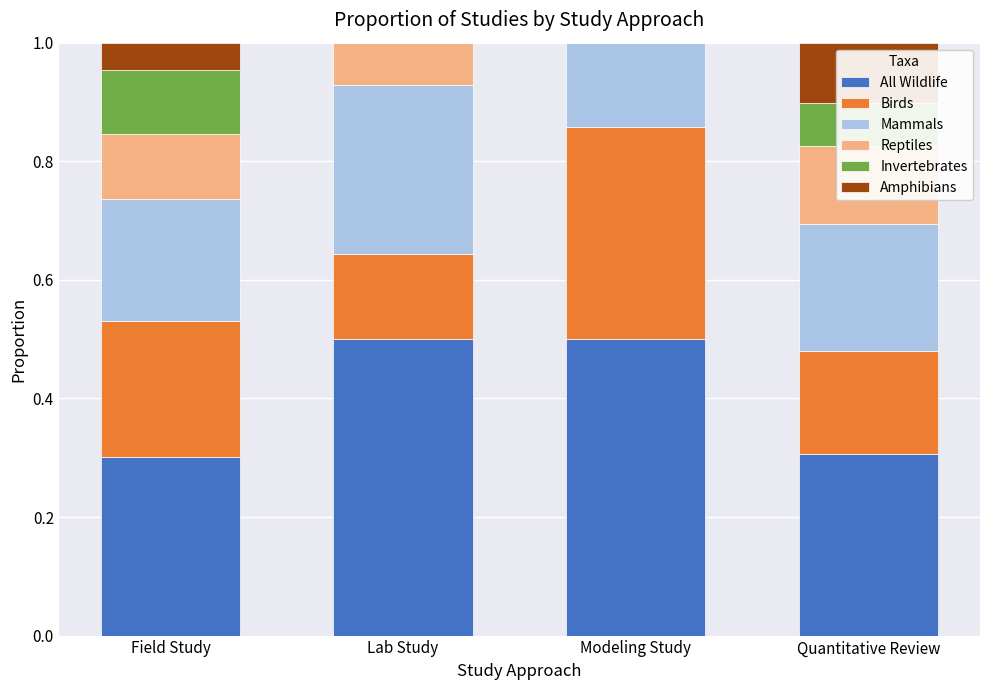

The Mammals series shows 0.3 at Lab Study. True or false?

True